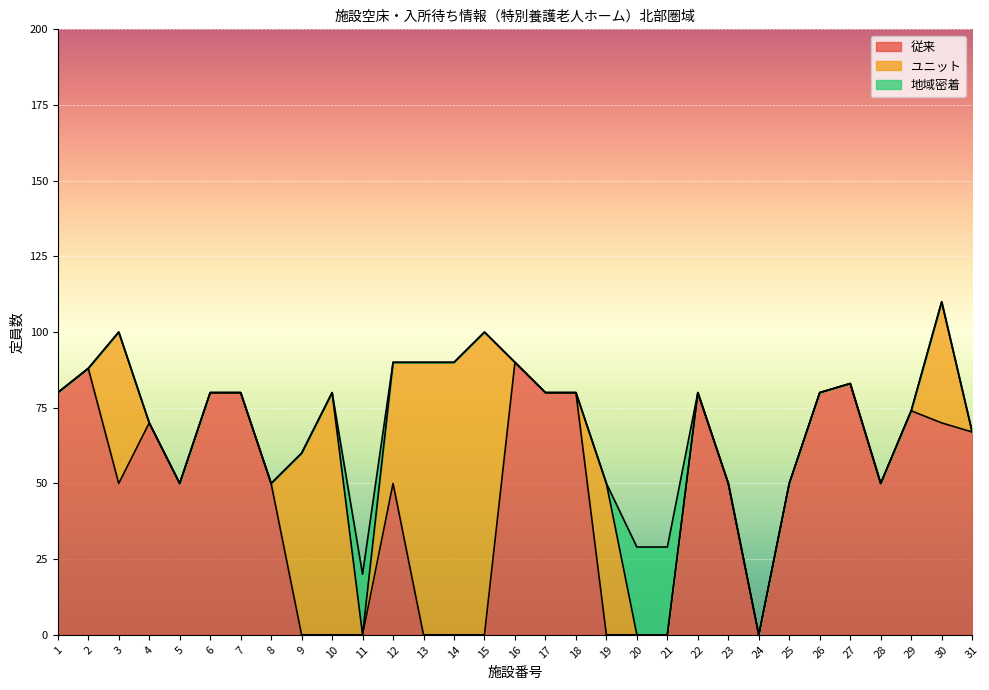

What is the sum of all 地域密着 values?

78